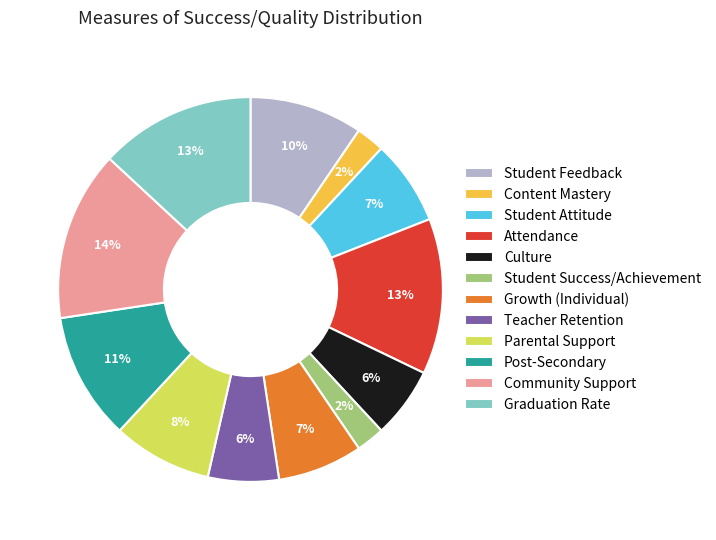

Does Student Attitude account for over 50% of the chart?

No